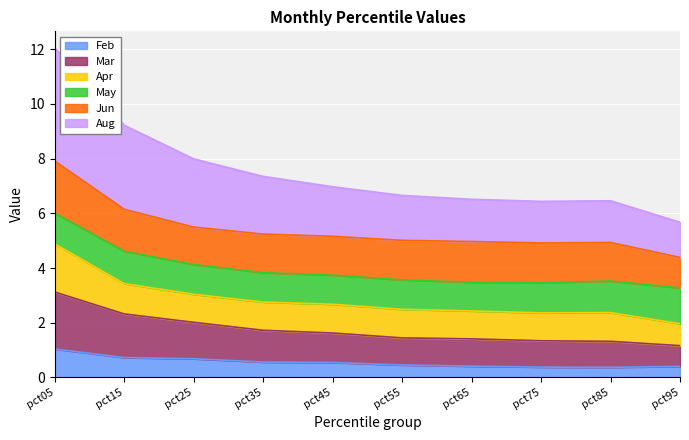

True or false: Feb has more than 0 interior local peaks.

False